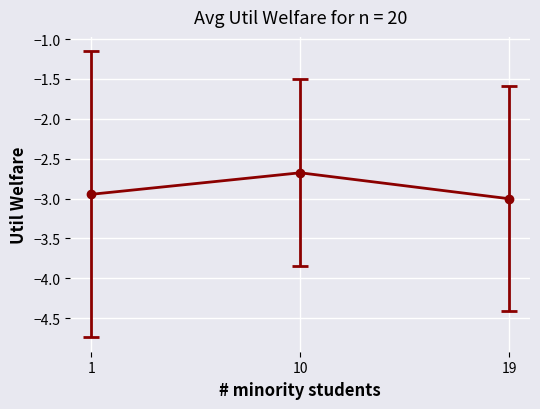

What is the value of the 2nd point from the left?

-2.7